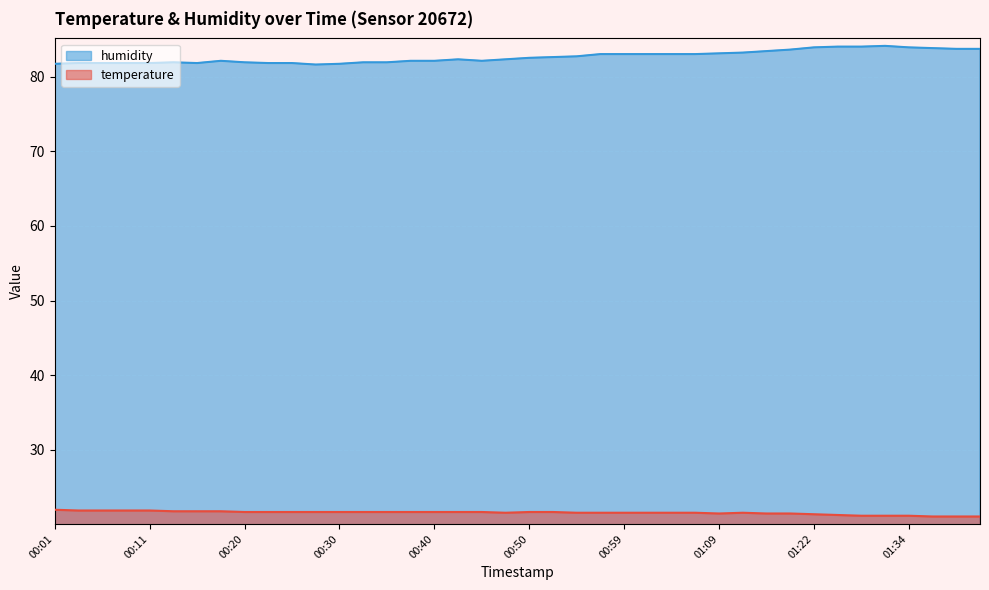

At 00:13, list the series in order from largest to smallest.

humidity, temperature